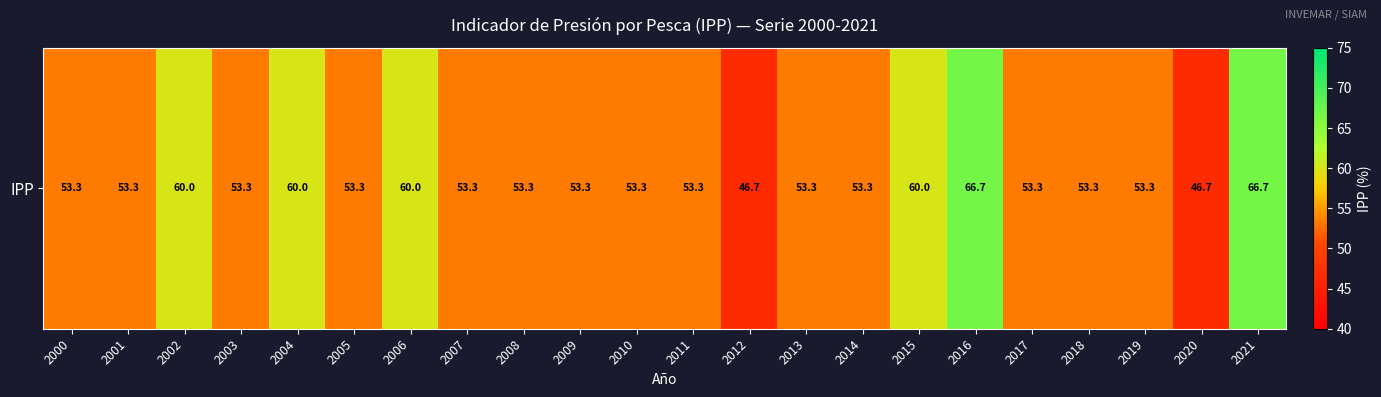

List the labels in order of value, largest first.

2016, 2021, 2002, 2004, 2006, 2015, 2000, 2001, 2003, 2005, 2007, 2008, 2009, 2010, 2011, 2013, 2014, 2017, 2018, 2019, 2020, 2012